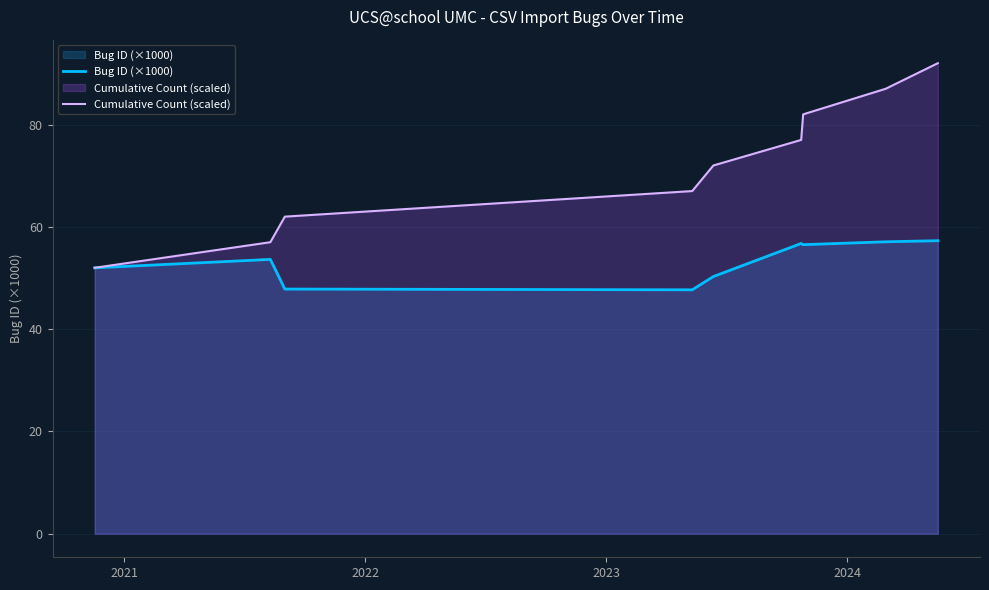

What is the smallest value displayed?

47.7